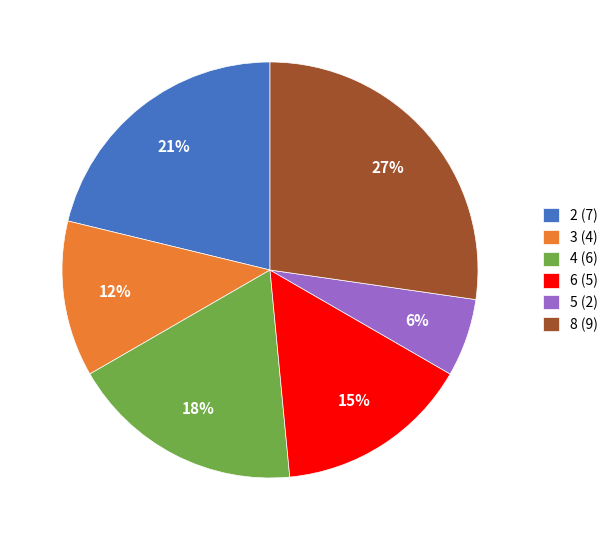

Is there a majority slice in this chart?

No